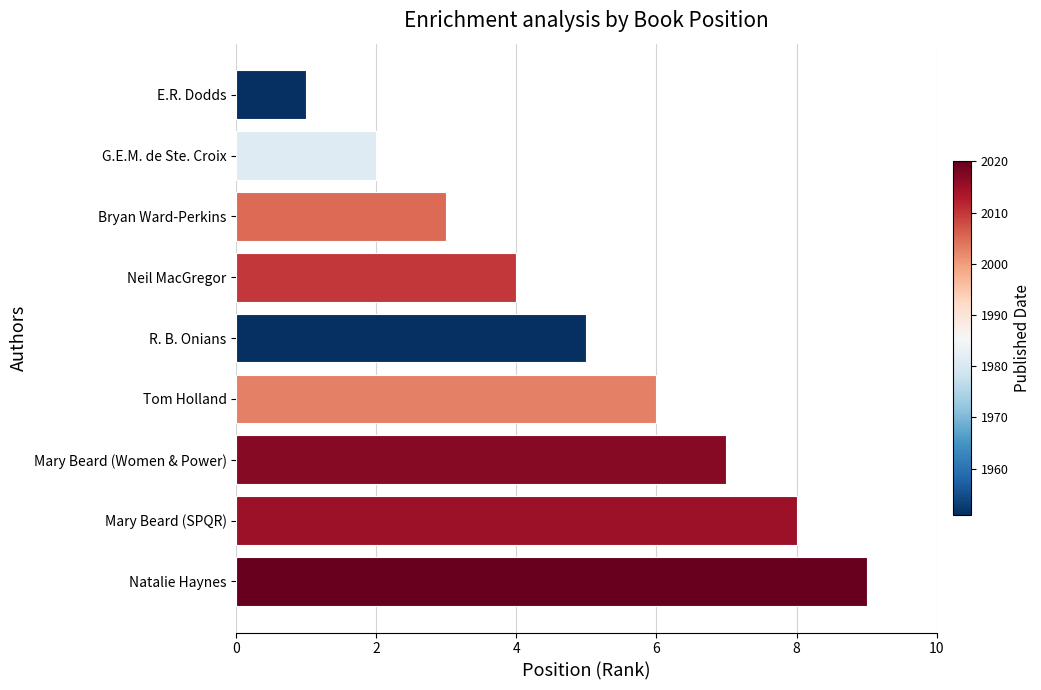

Between Mary Beard (SPQR) and E.R. Dodds, which is larger?

Mary Beard (SPQR)